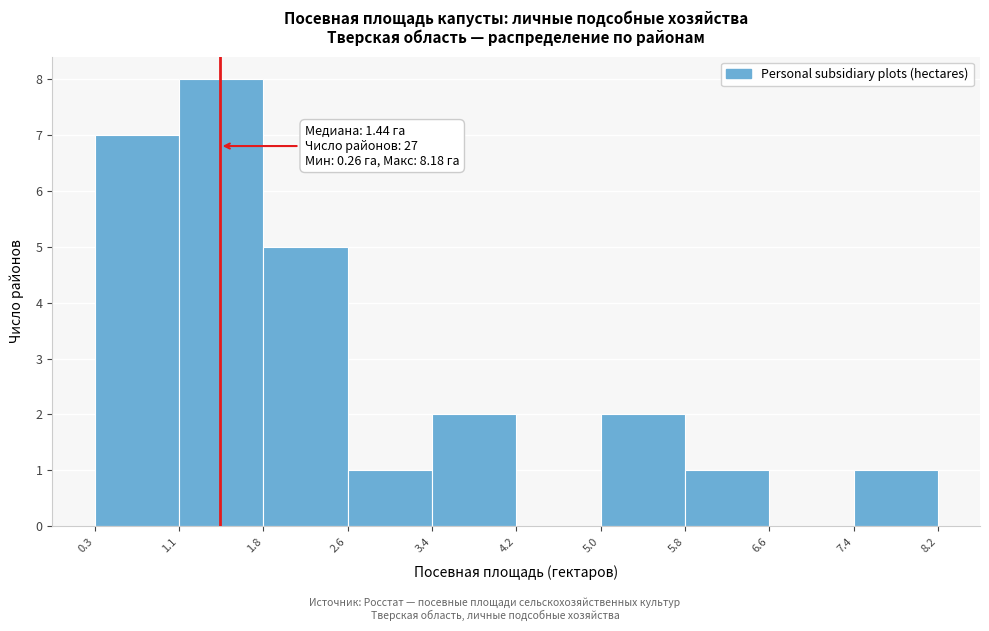

Over which range of the x-axis is the bar tallest?

1.1 to 1.8